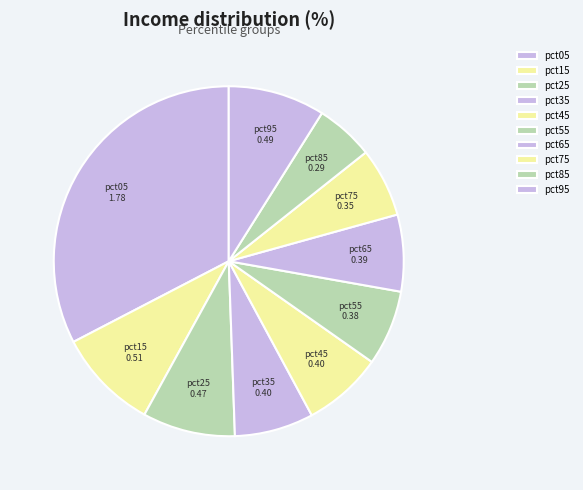

Which category has the smallest portion of the pie?

pct85